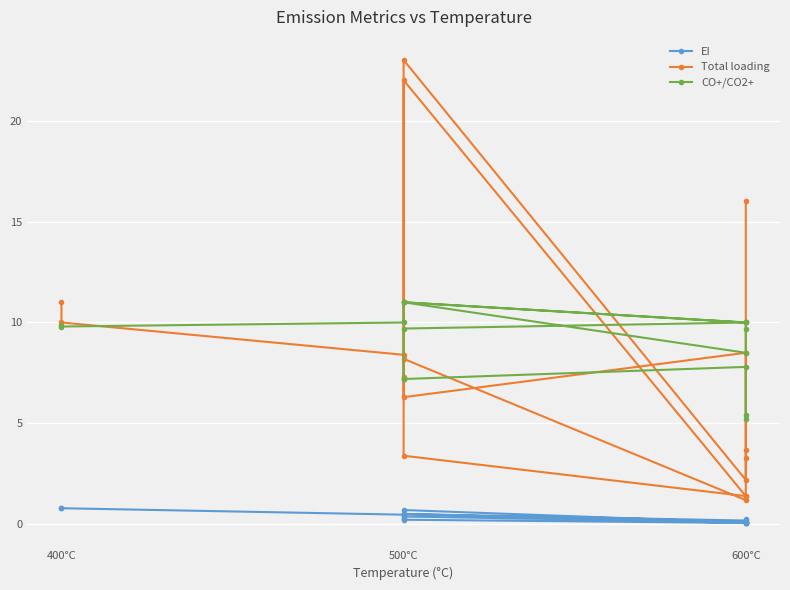

Between 12 and 7, which is larger?

12